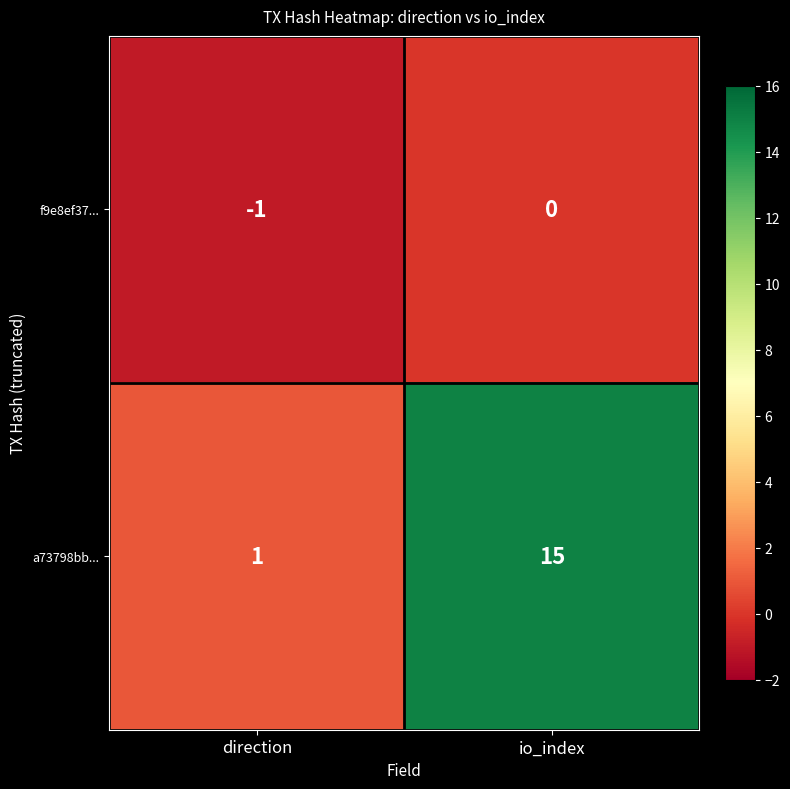

What is the total value across all series at io_index?

15